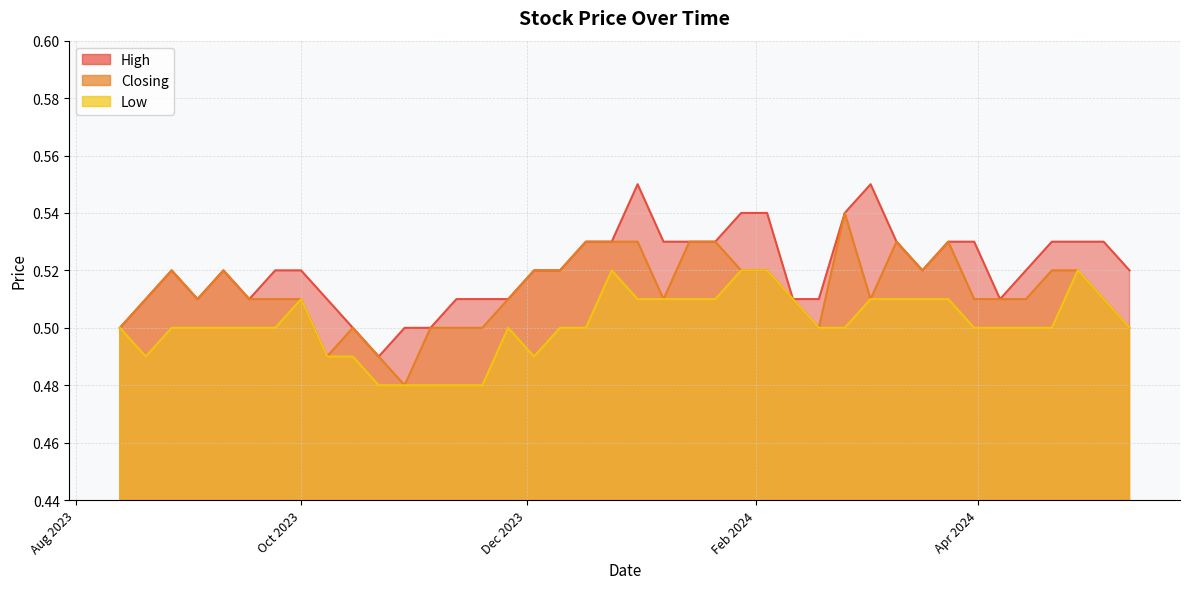

Is the value of Low at 05/05/2024 greater than the value of High at 31/03/2024?

No